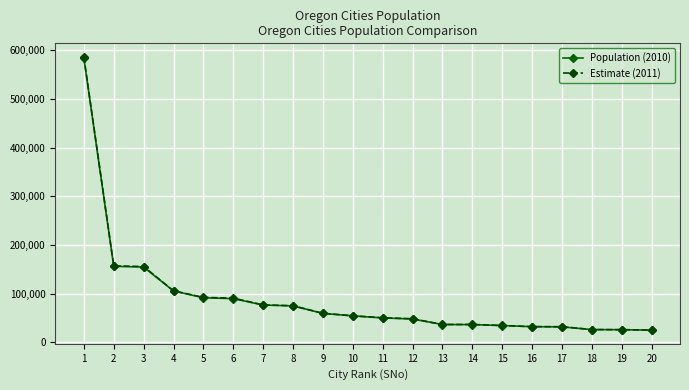

What is the minimum value shown in the chart?

25109